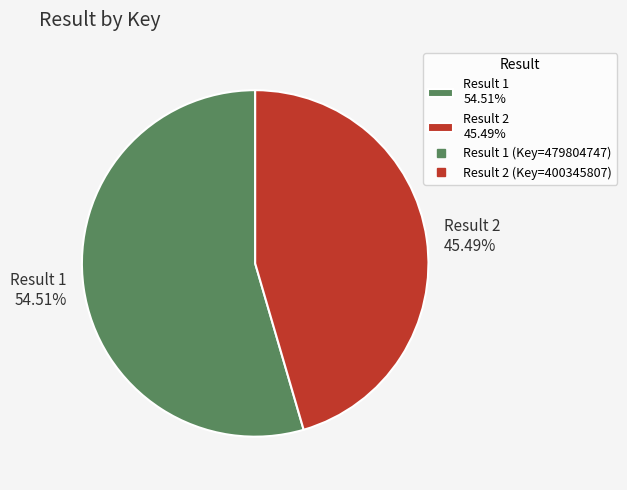

Between Result 1 54.51% and Result 2 45.49%, which is larger?

Result 1 54.51%